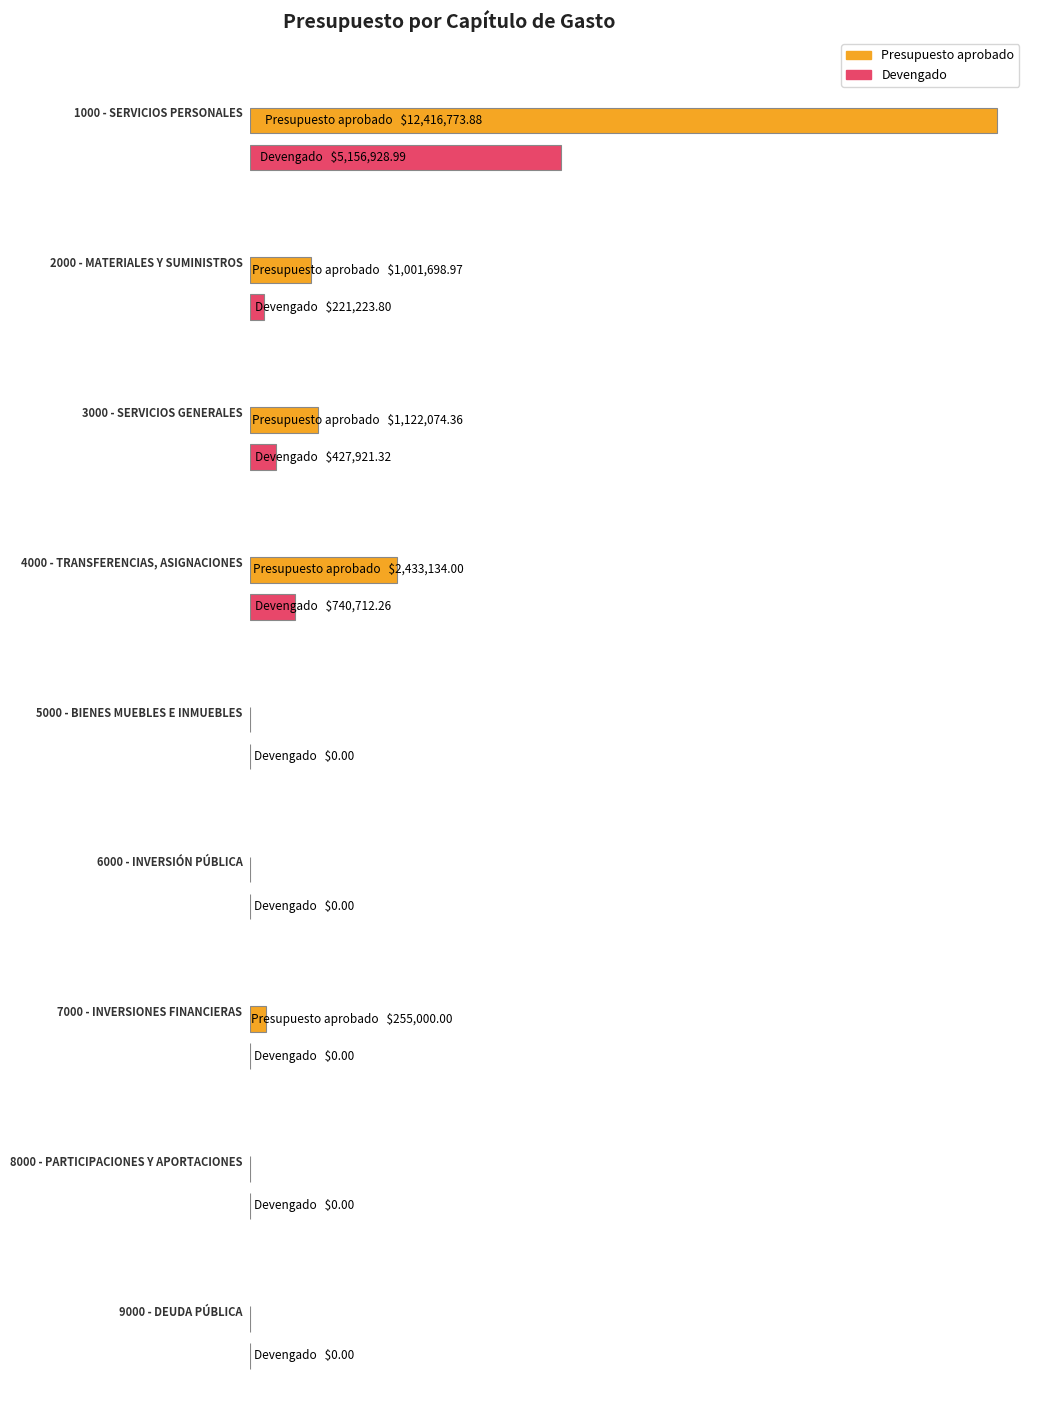

Is it true that Devengado equals 0.0 at 8000?

True